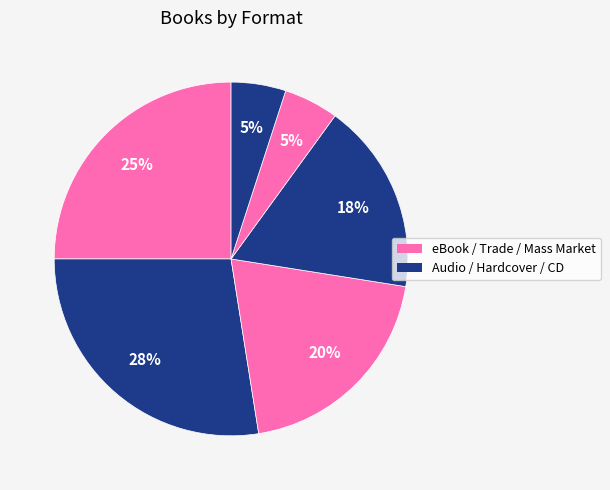

How many slices are in this pie chart?

6